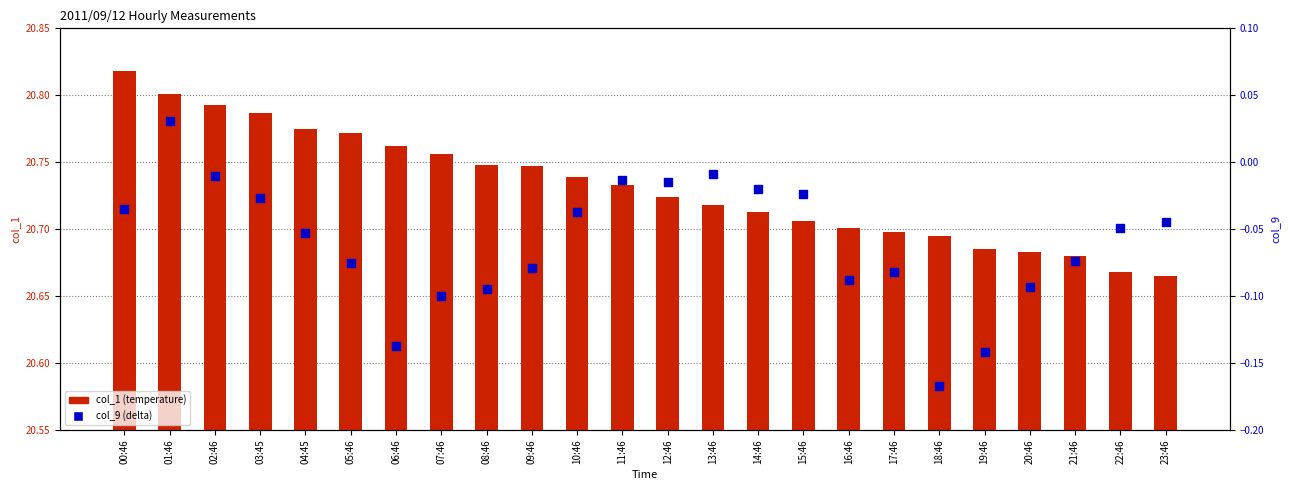

Which series reaches the maximum Y coordinate?

col_1 (temp)